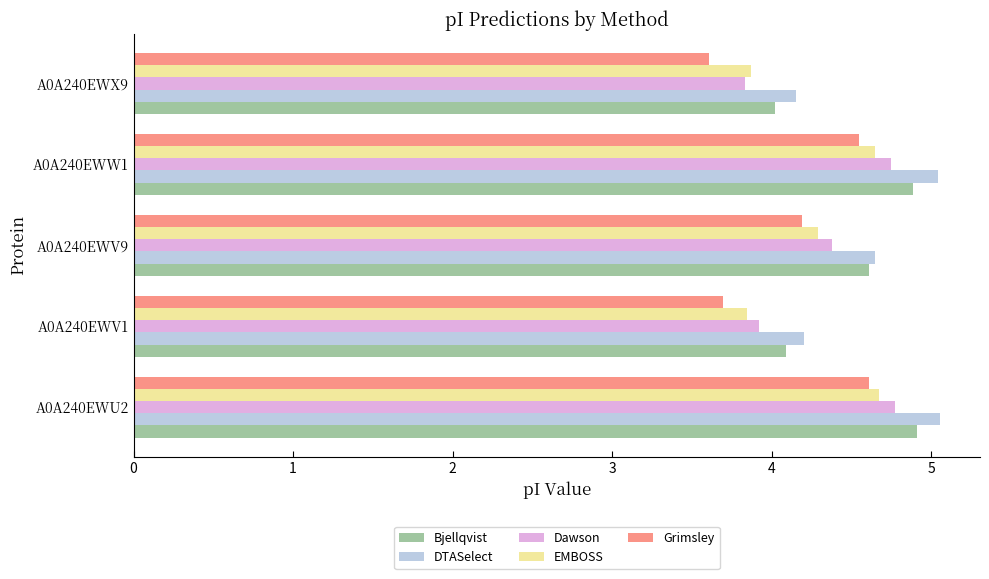

What is the difference between the maximum and minimum values in the DTASelect series?

0.9